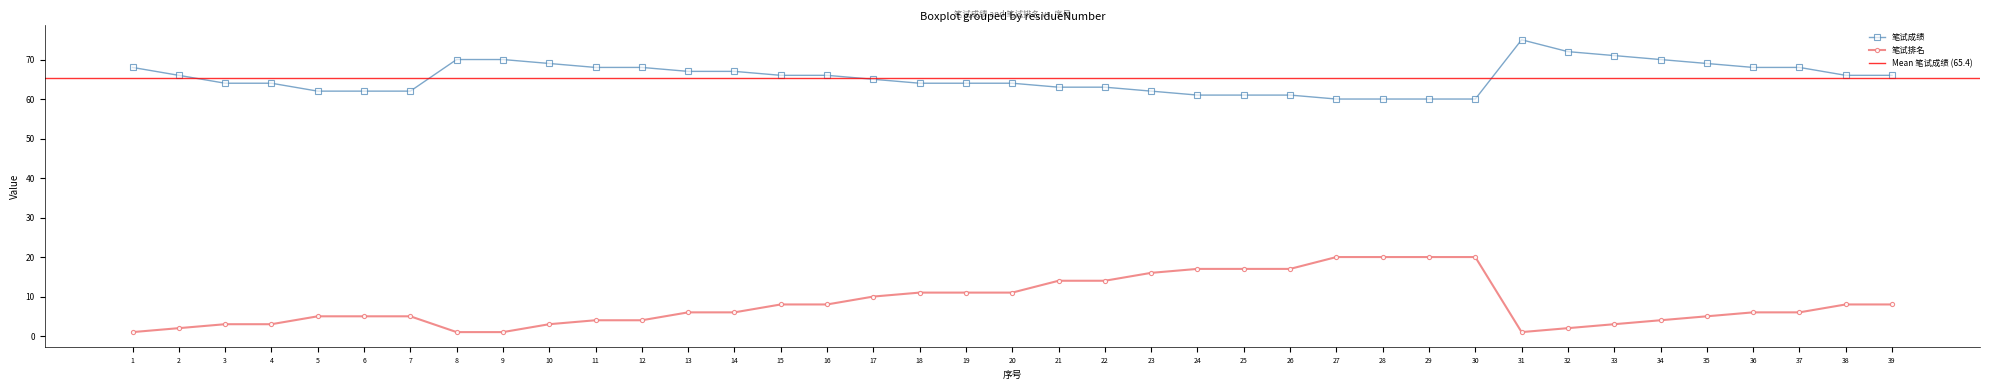

Which category has the highest value in the 笔试成绩 series?

31